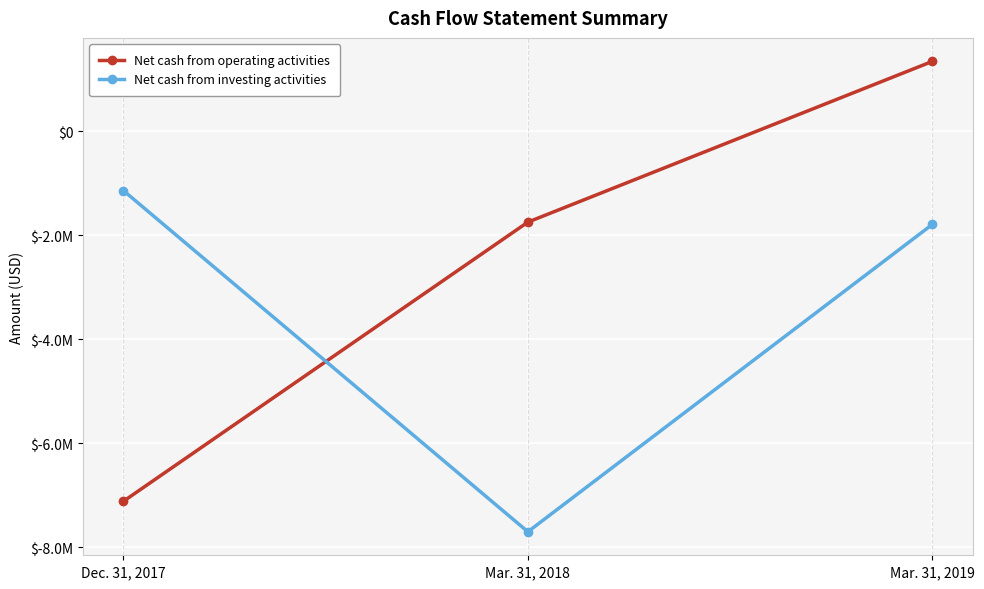

Between Mar. 31, 2018 and Mar. 31, 2019, which series saw the biggest shift?

Net cash from investing activities